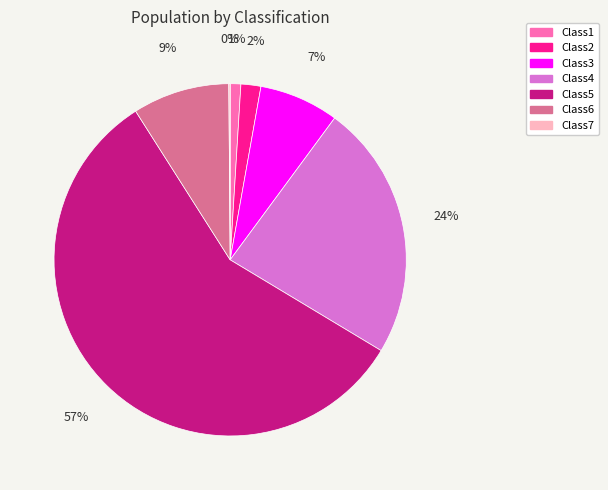

Is the sum of Class5 and Class4 greater than half?

Yes